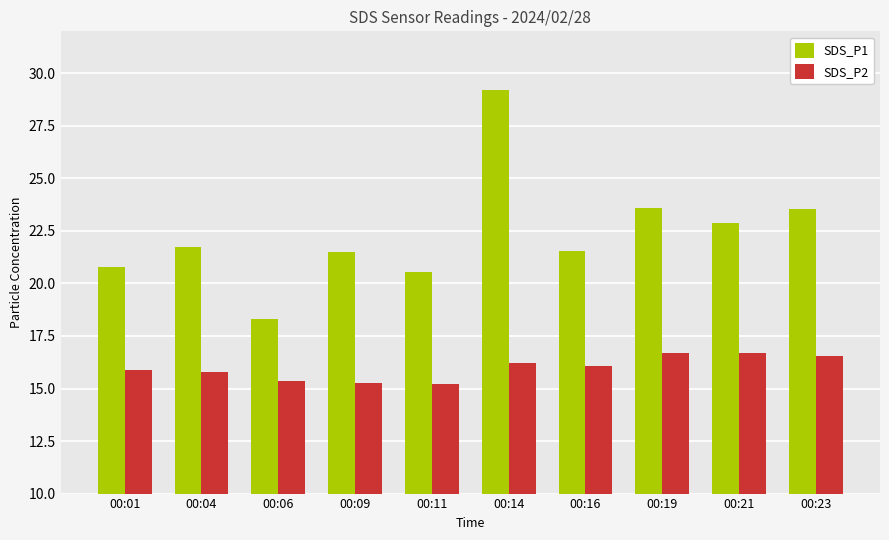

At how many categories does at least one series exceed 28?

1